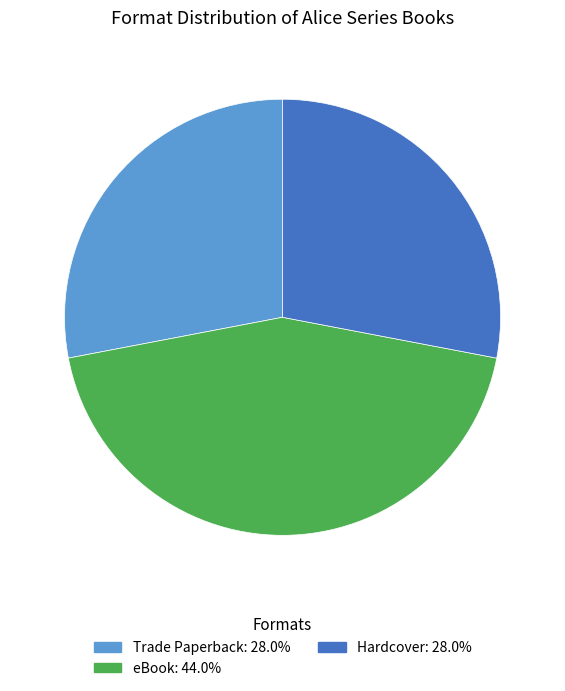

How many slices are in this pie chart?

3